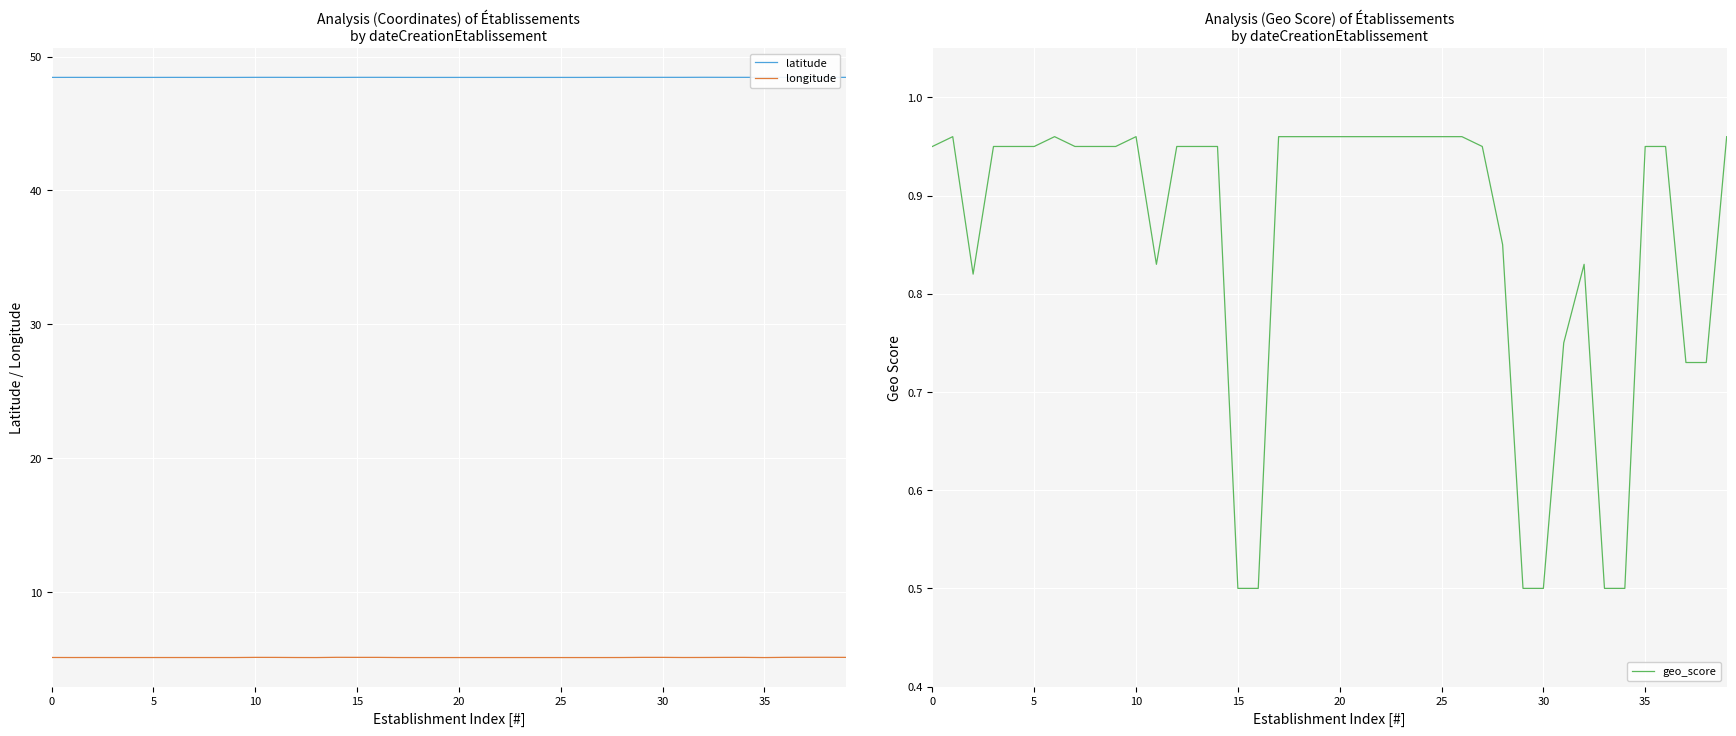

True or false: longitude and latitude cross at least once.

False